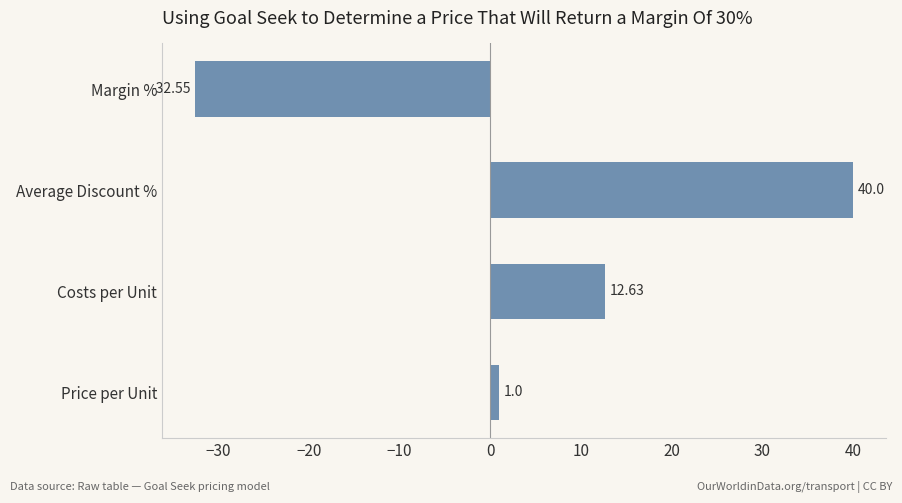

How many positive values are there?

3